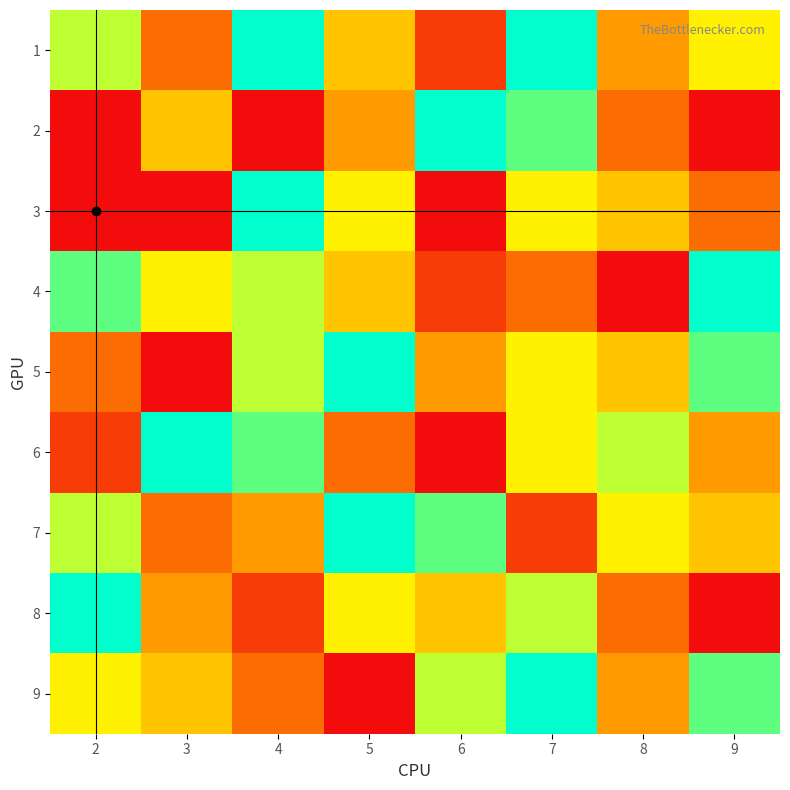

What is the total value across all series at 6?

39